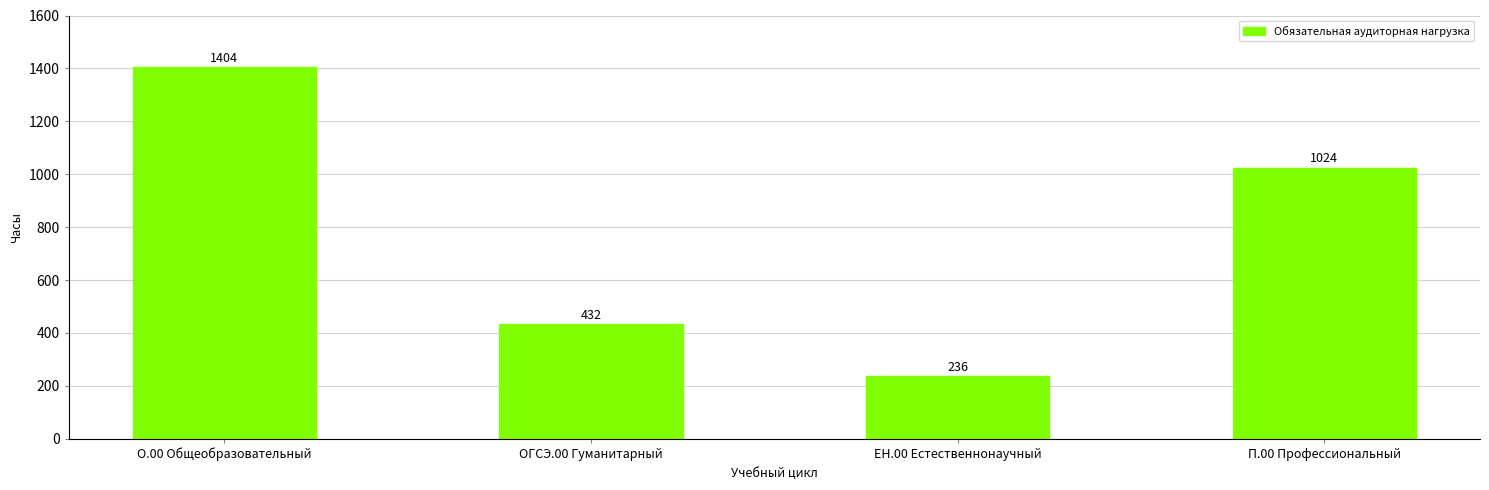

How many bars are there in total?

4